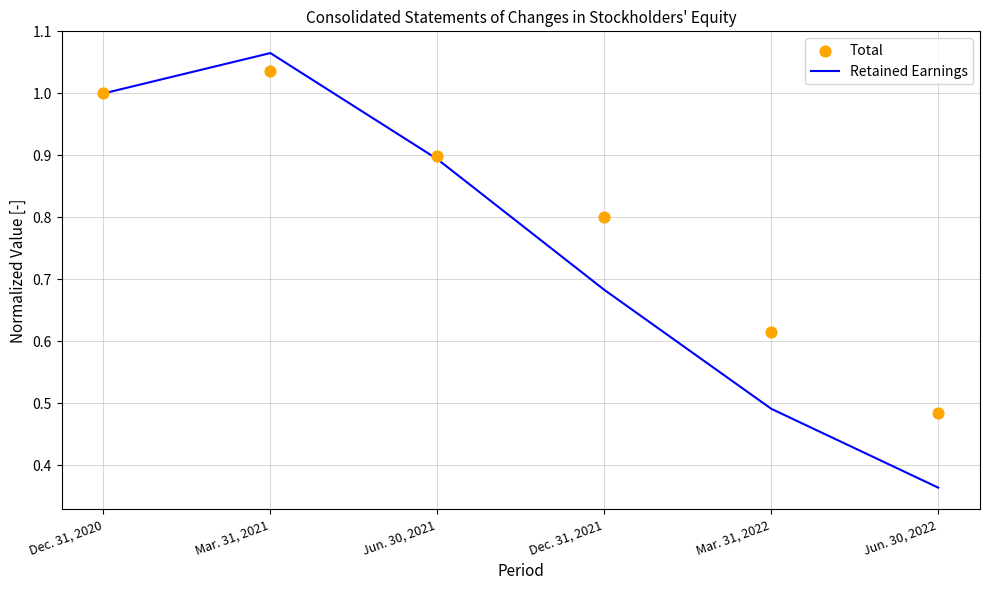

Which series has the widest spread of Y values?

Retained Earnings